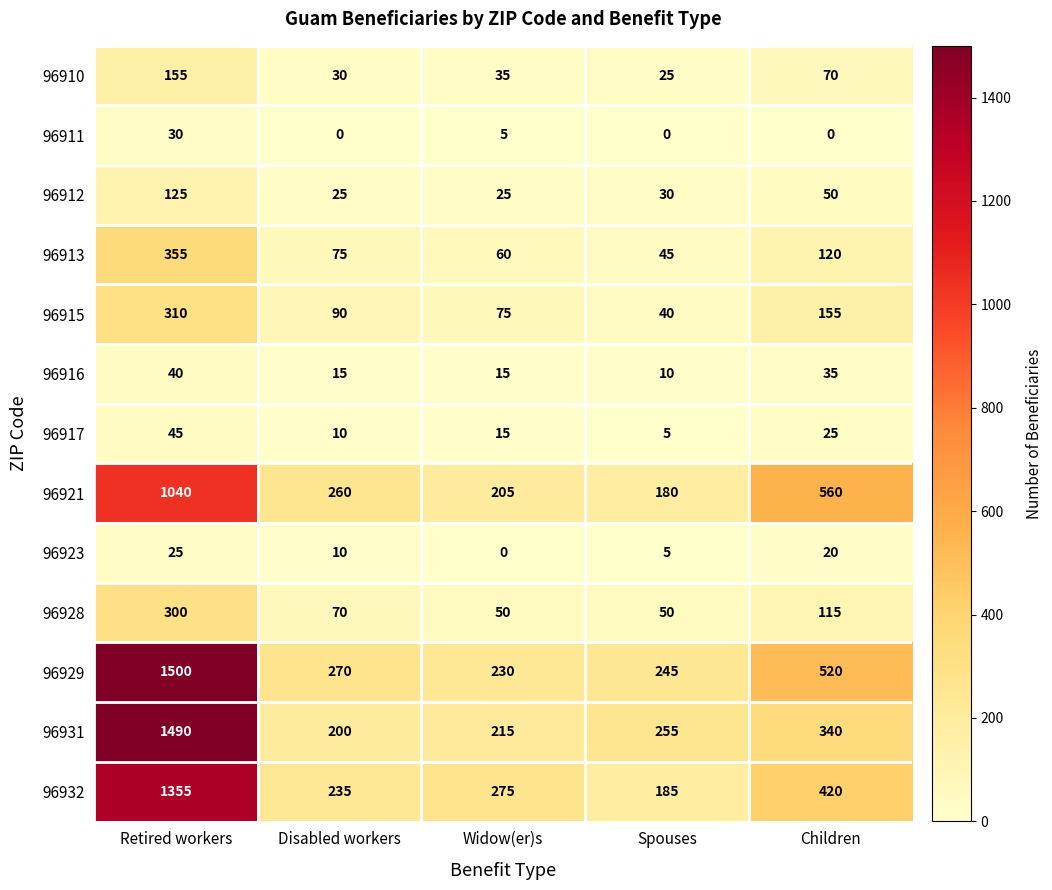

What is the sum of the 96911 values at Retired workers and Children?

30